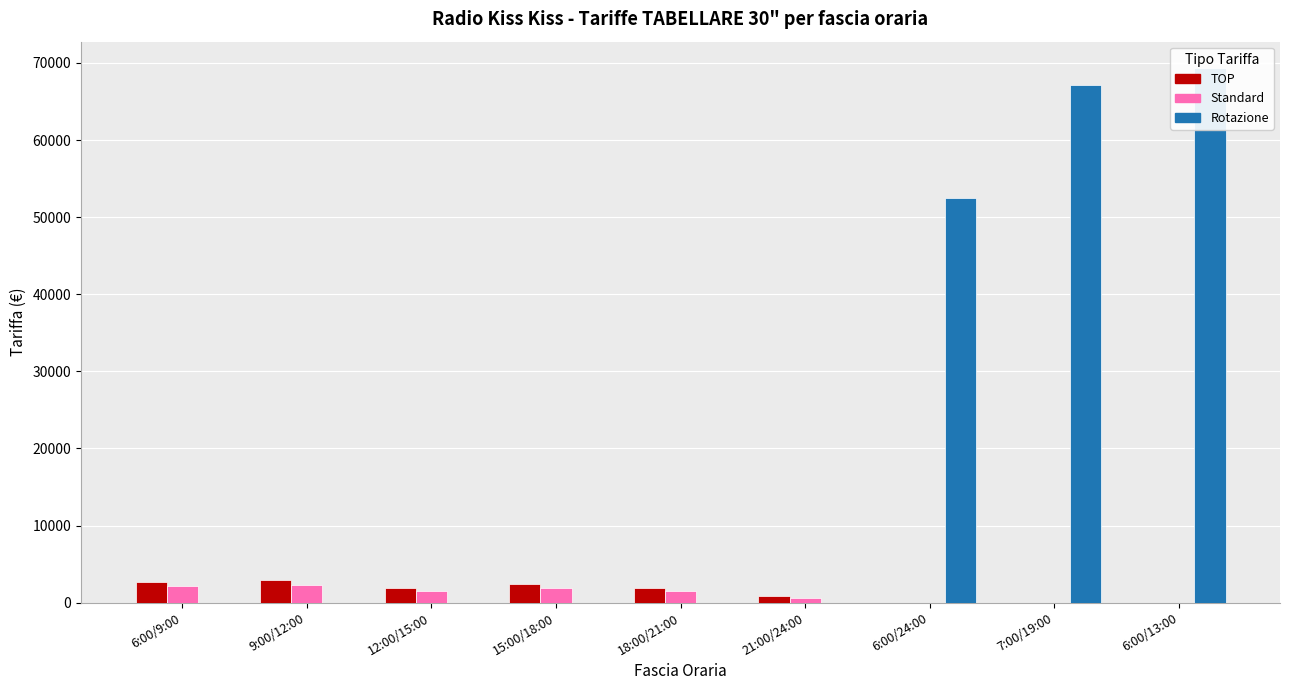

How many bars are there in each group?

3